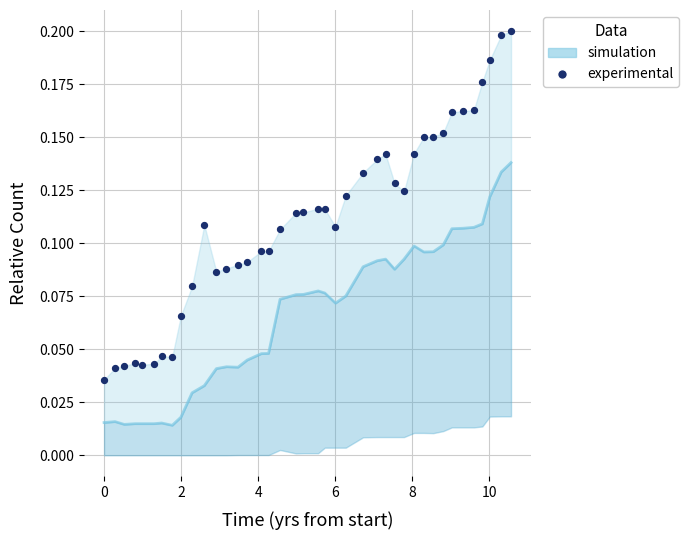

At how many categories does at least one series exceed 0?

40